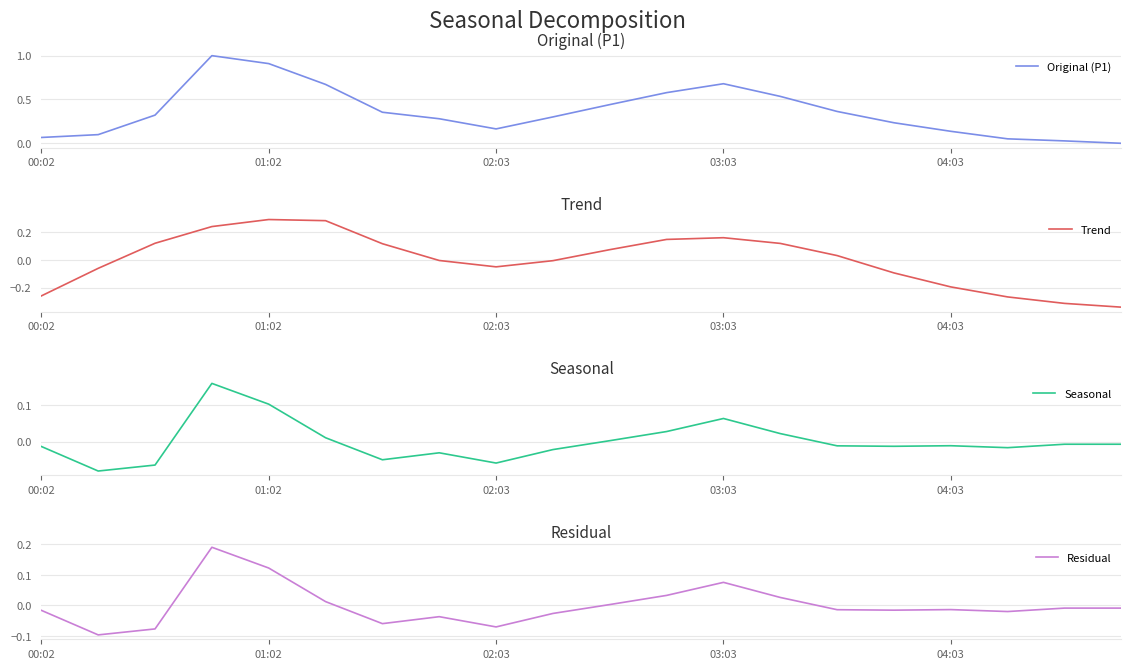

At 03:03, list the series in order from smallest to largest.

Seasonal, Residual, Trend, Original (P1)